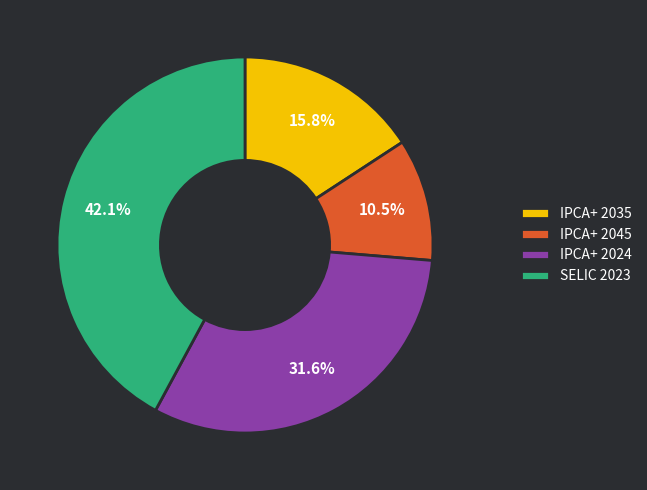

Rank the categories by value from highest to lowest.

SELIC 2023, IPCA+ 2024, IPCA+ 2035, IPCA+ 2045